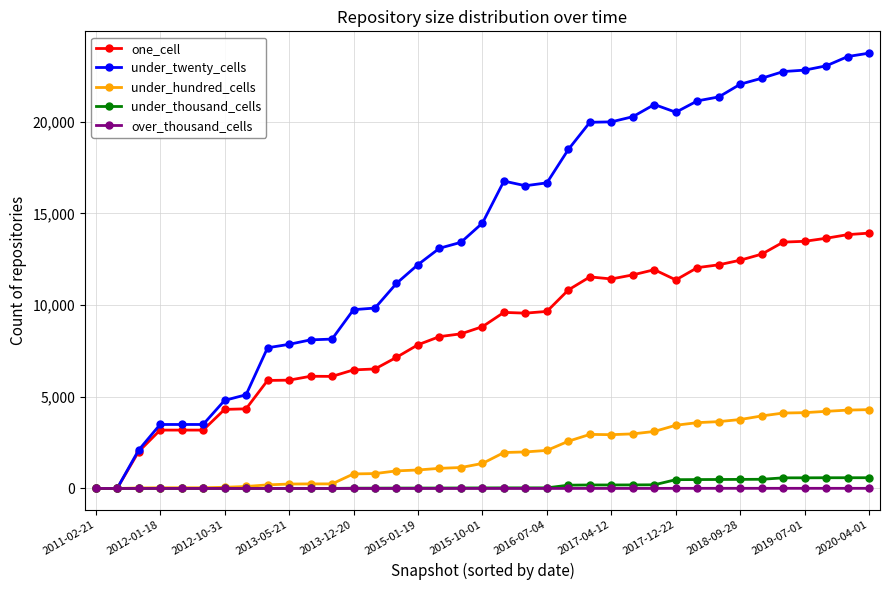

Rank the series by their maximum value, from highest to lowest.

under_twenty_cells, one_cell, under_hundred_cells, under_thousand_cells, over_thousand_cells